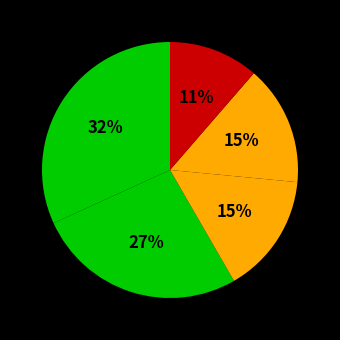

To the nearest percent, what is the average slice percentage?

20%